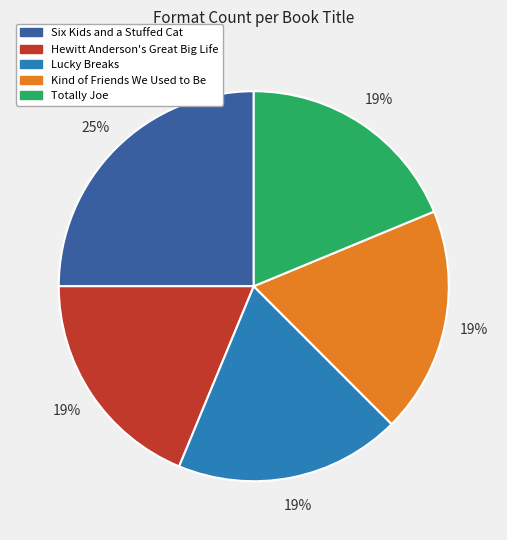

To the nearest percent, what is the difference between the largest and smallest slice percentages?

6%